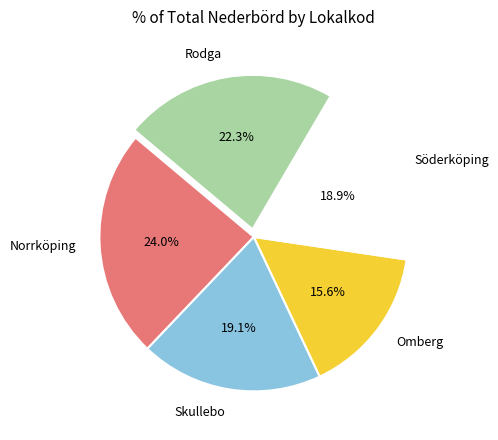

Which slice is the smallest?

Omberg